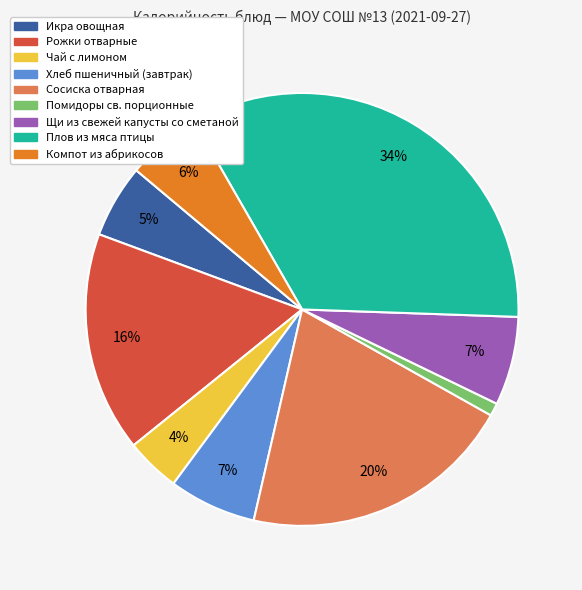

To the nearest percent, what is the difference between the largest and smallest slice percentages?

33%